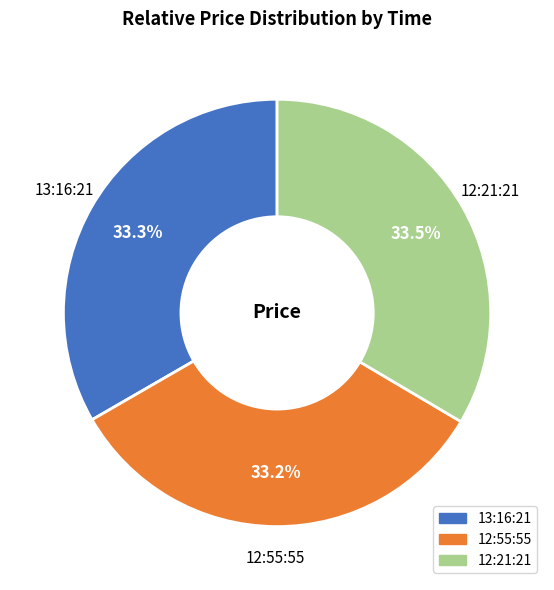

Approximately how many times larger is the value at 12:55:55 compared to 12:21:21?

1.0